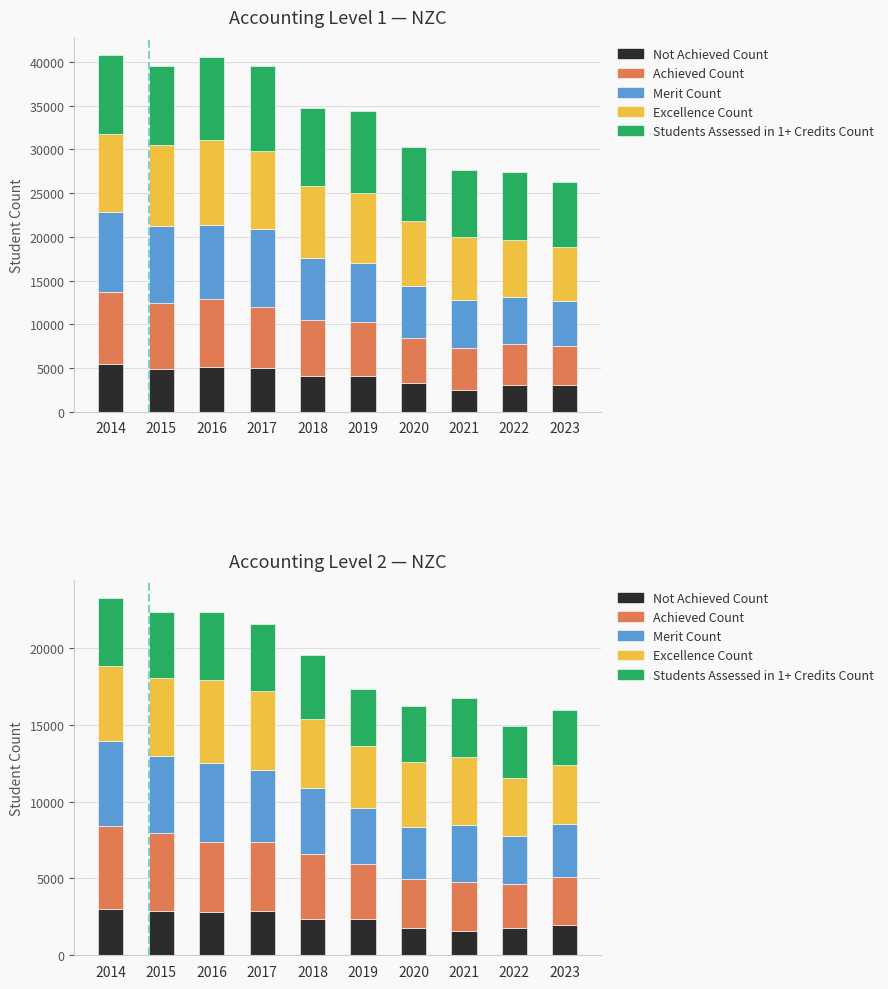

Is it true that Merit Count equals 5479 at 2020?

False